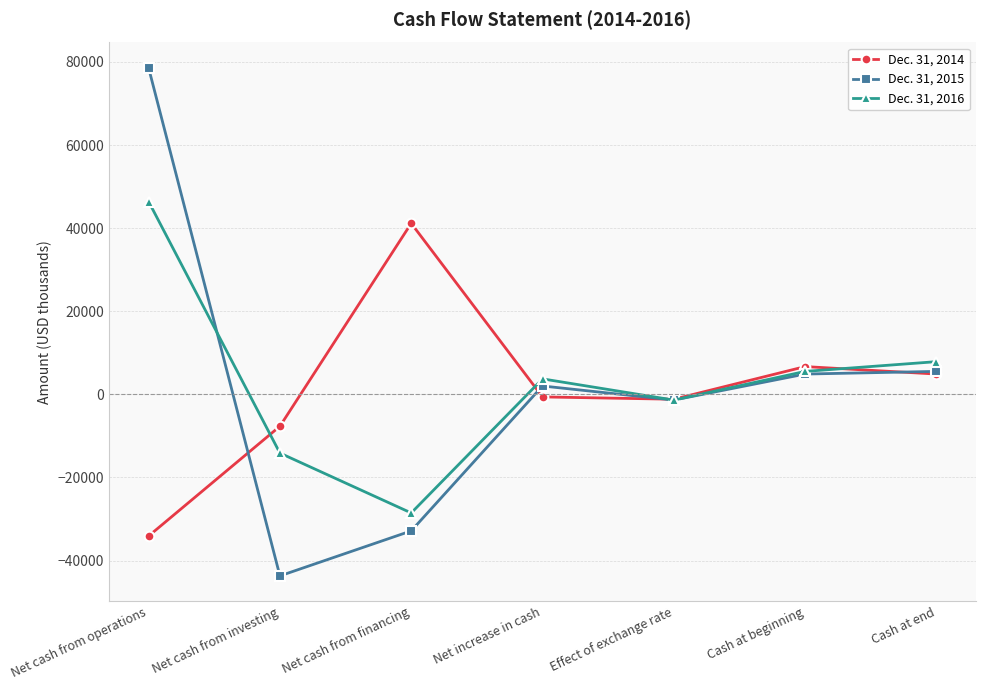

True or false: Dec. 31, 2015 has a value of -20950 at Net cash from financing.

False